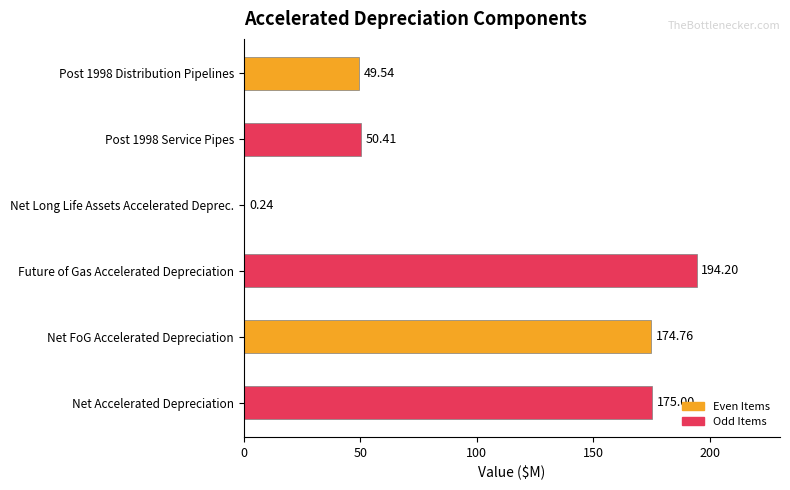

At which category does the chart reach its peak across all series?

Future of Gas Accelerated Depreciation